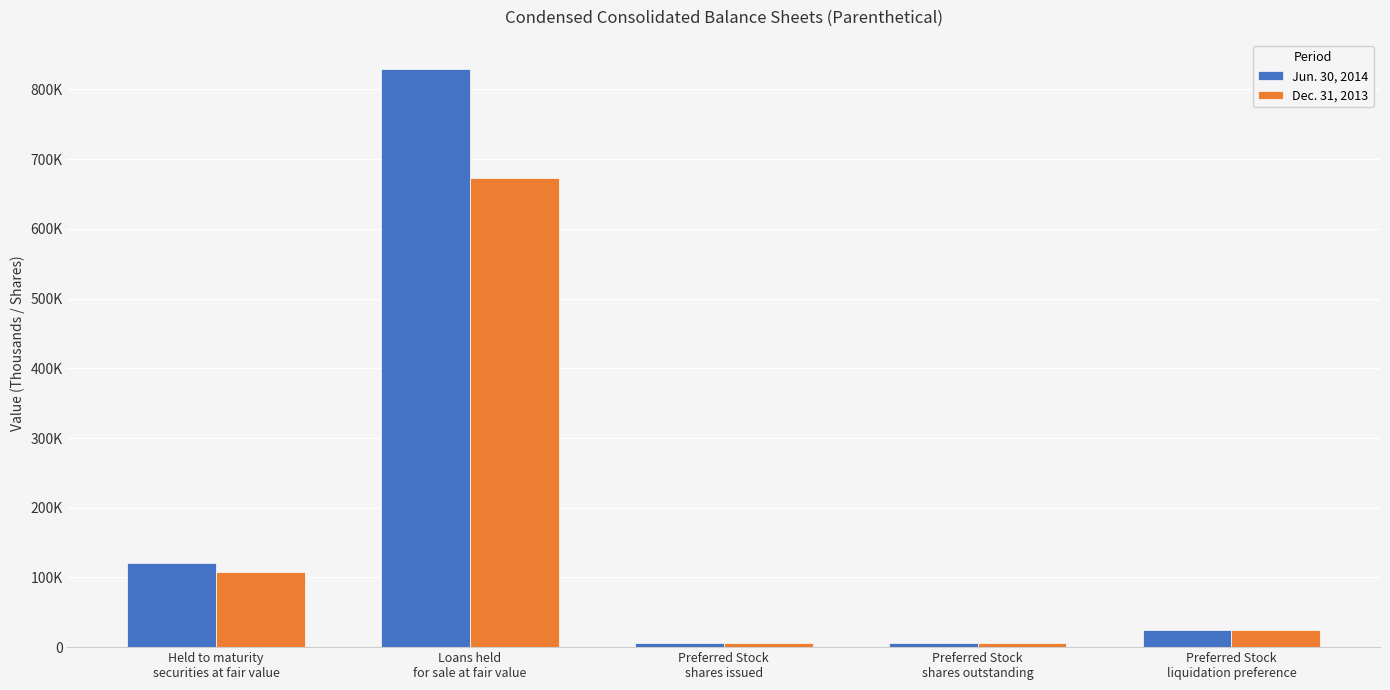

Is the value of Dec. 31, 2013 at Preferred Stock
liquidation preference greater than the value of Jun. 30, 2014 at Preferred Stock
liquidation preference?

No